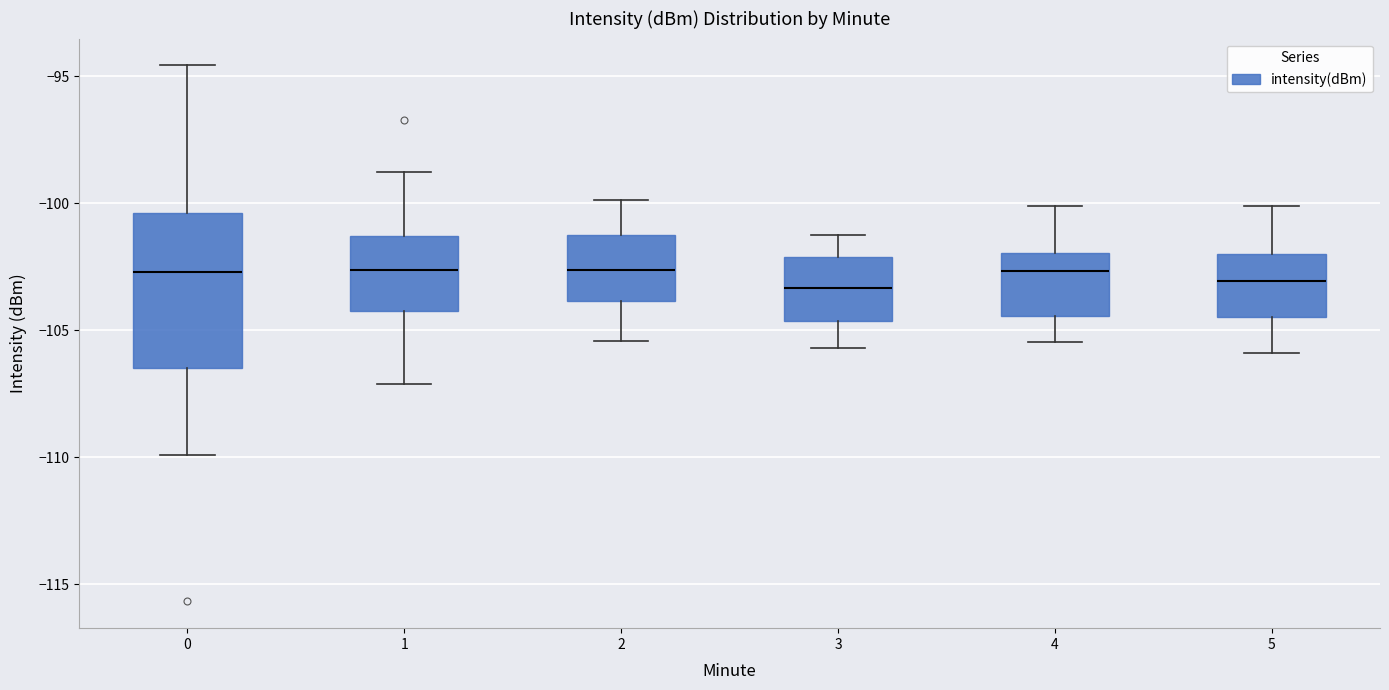

Which box is the tallest, from its lower edge to its upper edge?

0